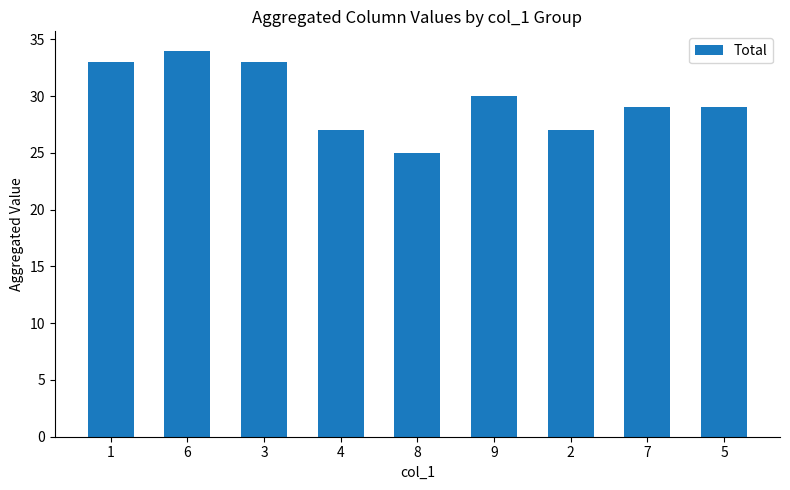

Reading left to right, extract all data points from this chart.

33	34	33	27	25	30	27	29	29